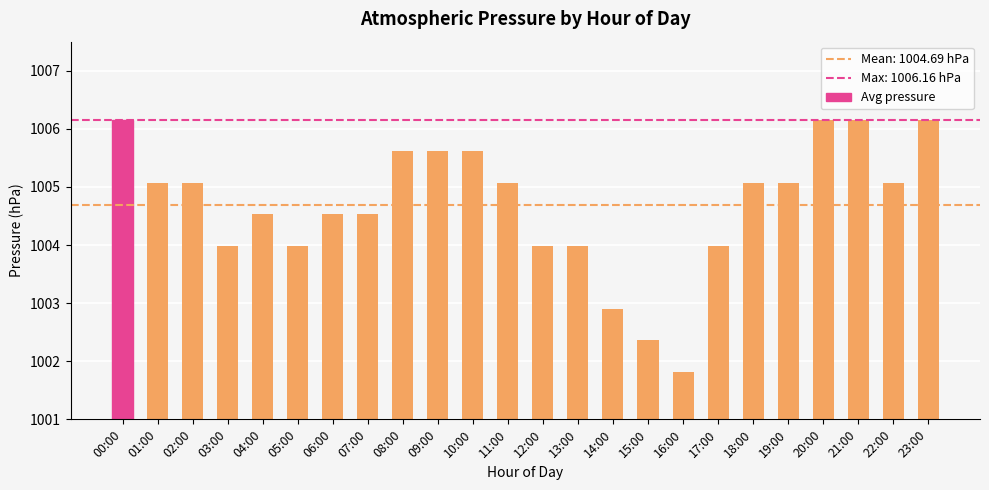

Count the number of categories in the chart.

24